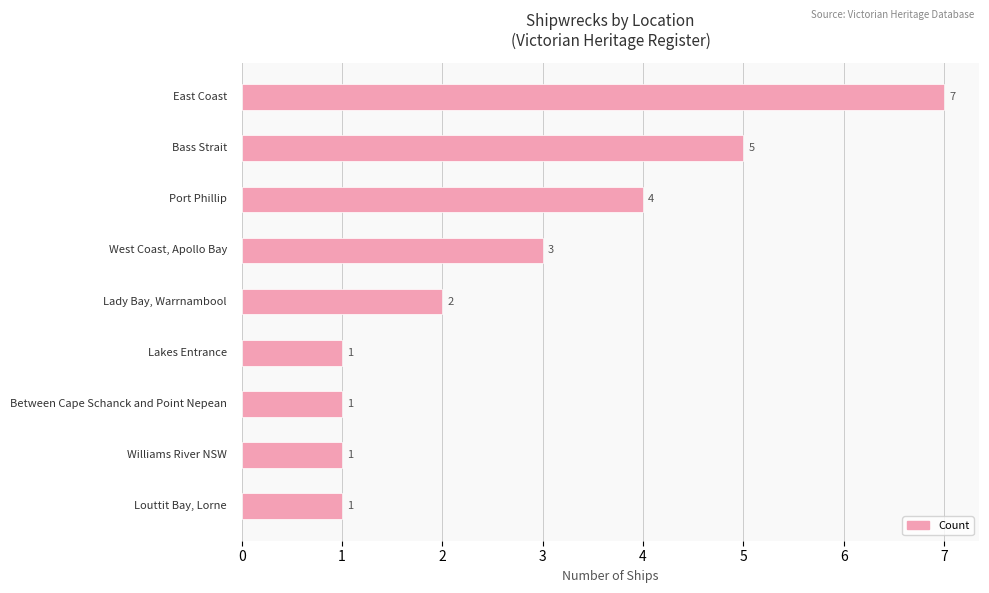

What is the sum of all values?

25